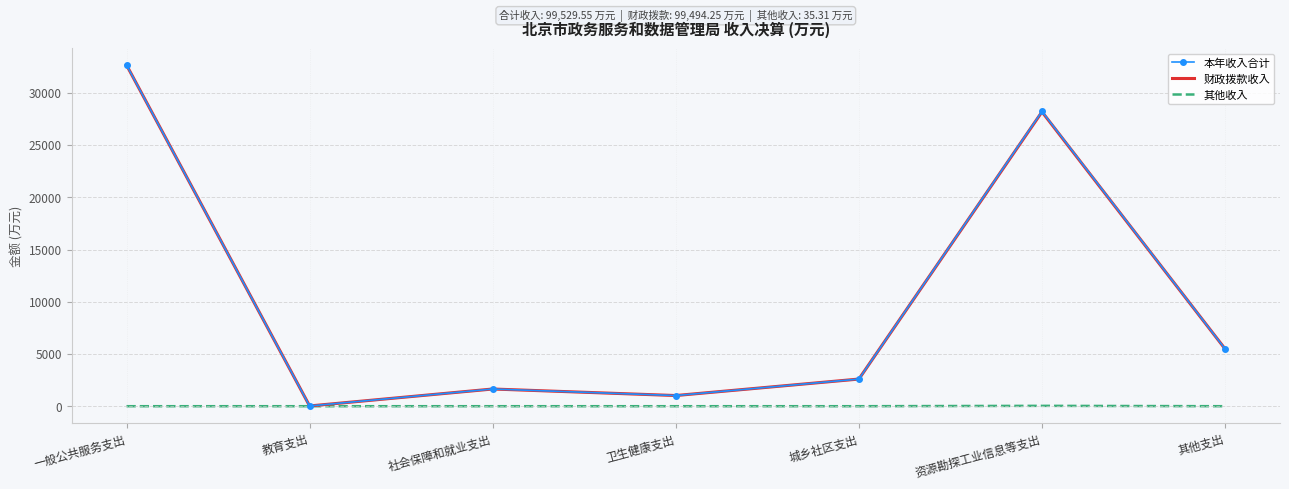

True or false: 本年收入合计 has a value of 5.5 at 教育支出.

False